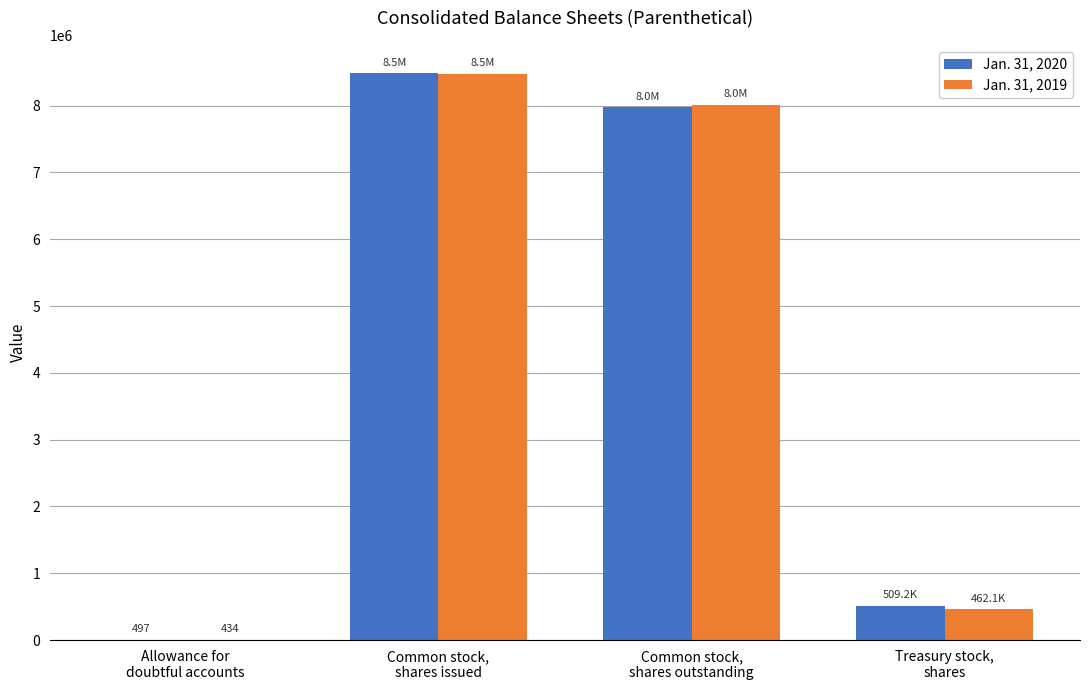

Reading left to right, what are all the values shown in this chart?

Jan. 31, 2020: Allowance for
doubtful accounts=497	Common stock,
shares issued=8481665	Common stock,
shares outstanding=7972423	Treasury stock,
shares=509242
Jan. 31, 2019: Allowance for
doubtful accounts=434	Common stock,
shares issued=8475929	Common stock,
shares outstanding=8013840	Treasury stock,
shares=462089